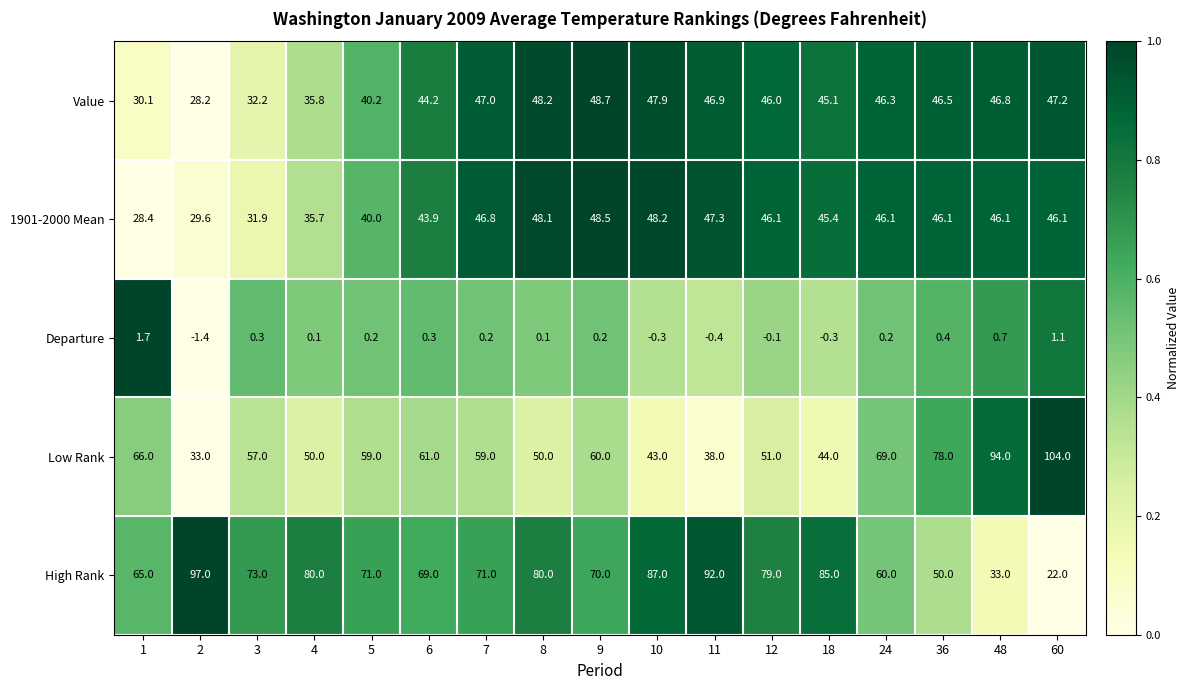

How many categories are shown in the chart?

17